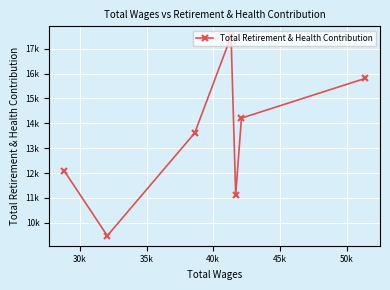

Count the values in the range 11133 to 15800.

5